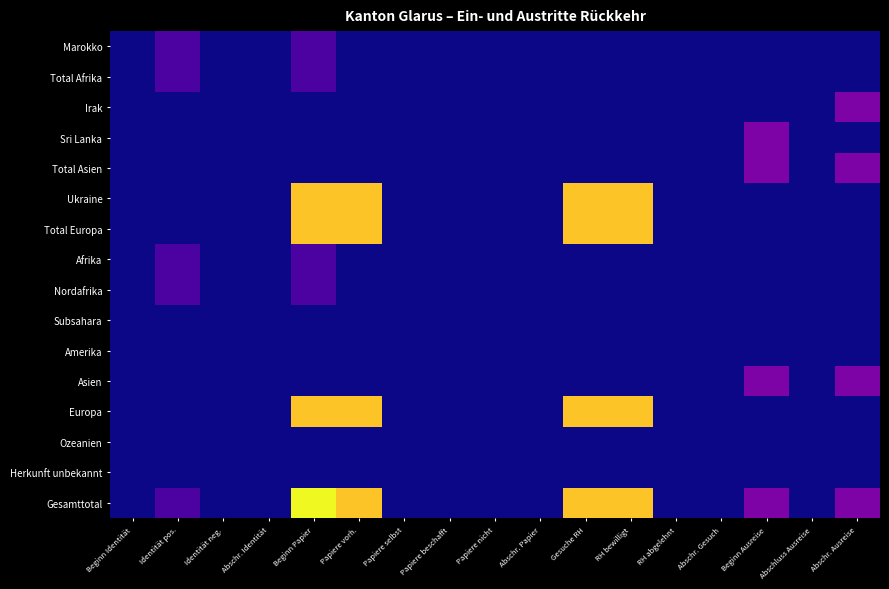

At which category is the sum across all series the highest?

Beginn Papier